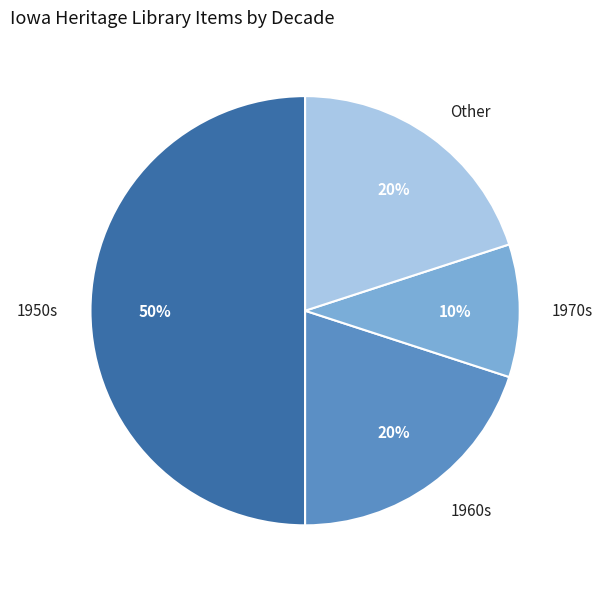

Count the number of slices in the pie.

4